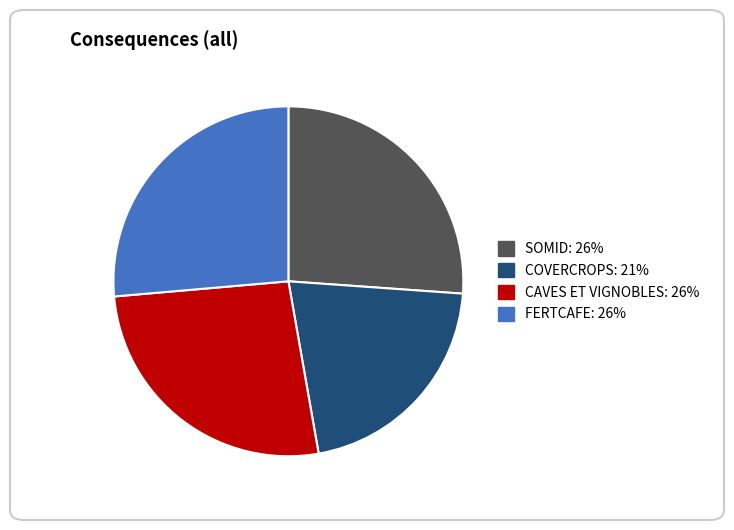

Is there a majority slice in this chart?

No